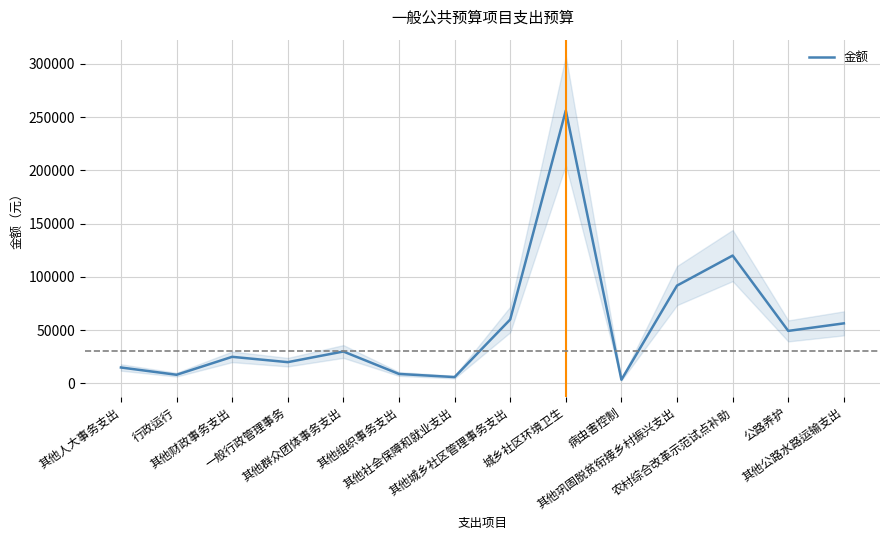

Which label corresponds to the smallest value in the chart?

病虫害控制